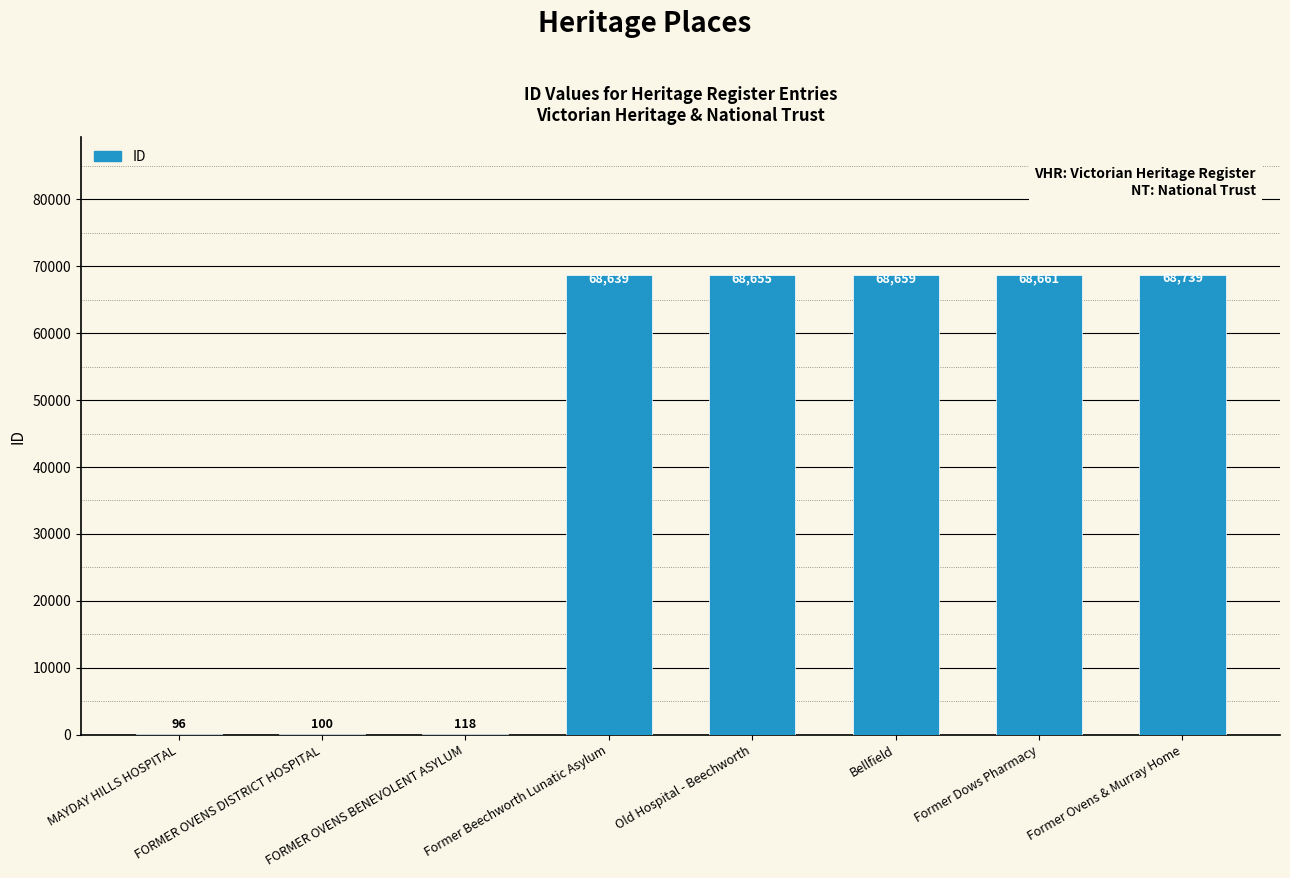

What is the sum of all values?

343667